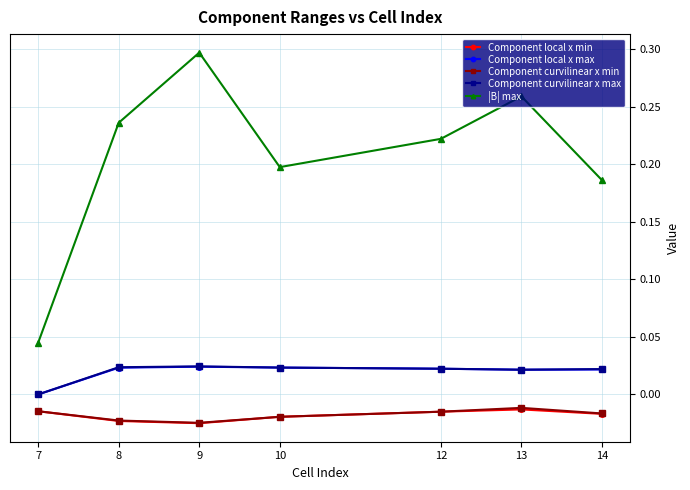

At which label does |B| max reach its minimum?

7